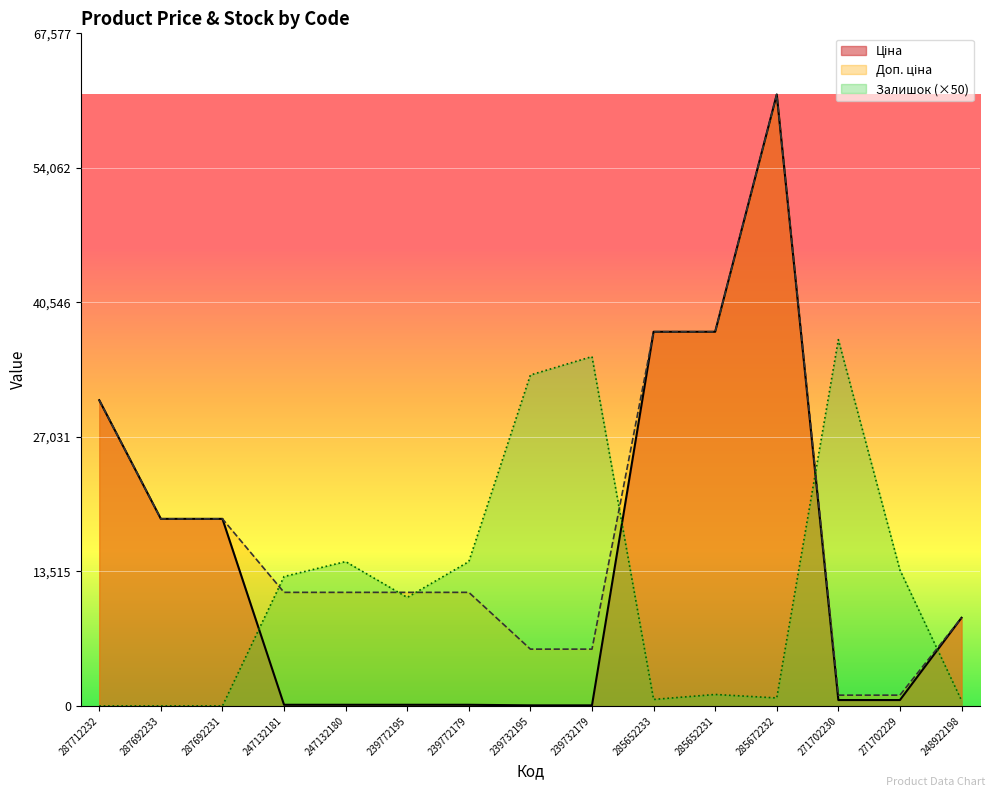

At how many categories does at least one series exceed 57910?

1